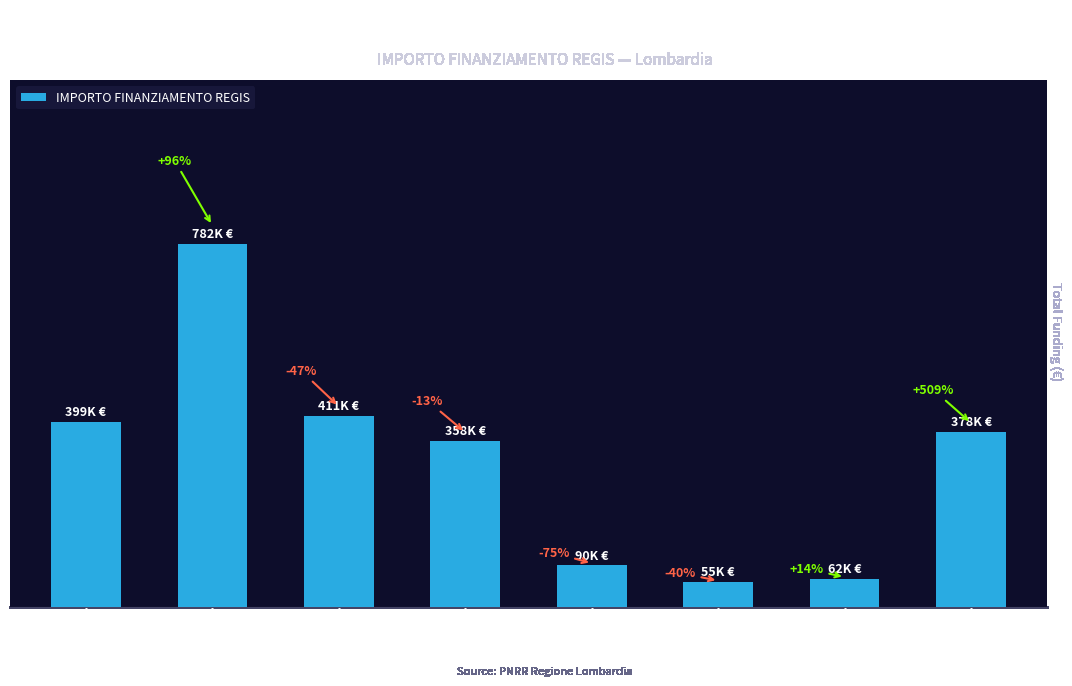

Does the chart contain any negative values?

No